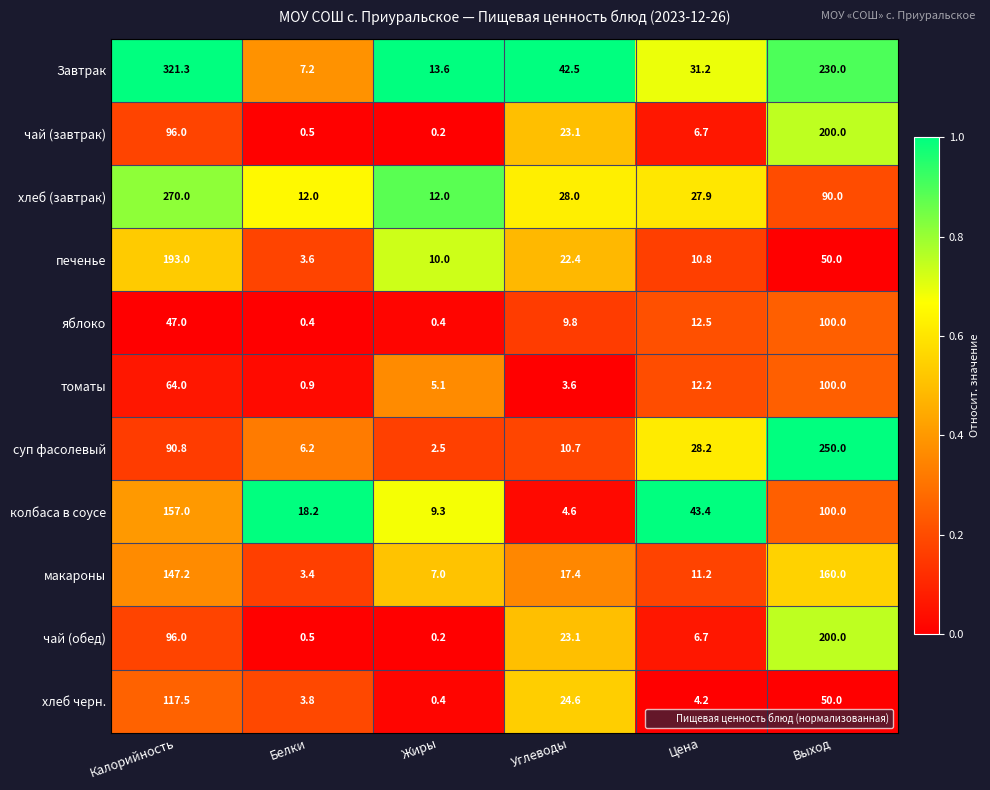

Between Жиры and Выход, which series saw the biggest shift?

суп фасолевый